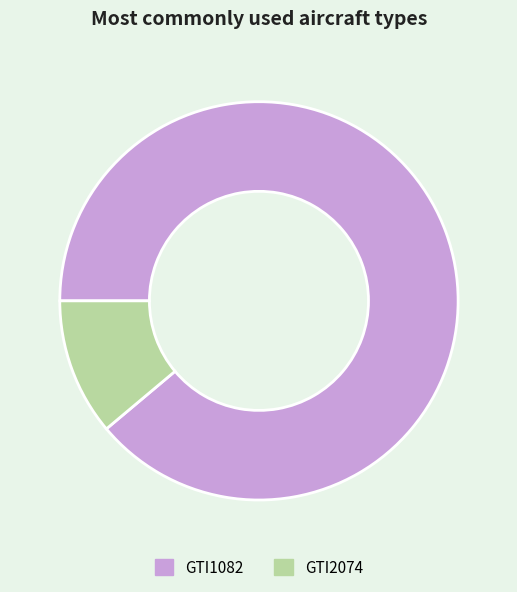

Which has a higher value, GTI1082 or GTI2074?

GTI1082